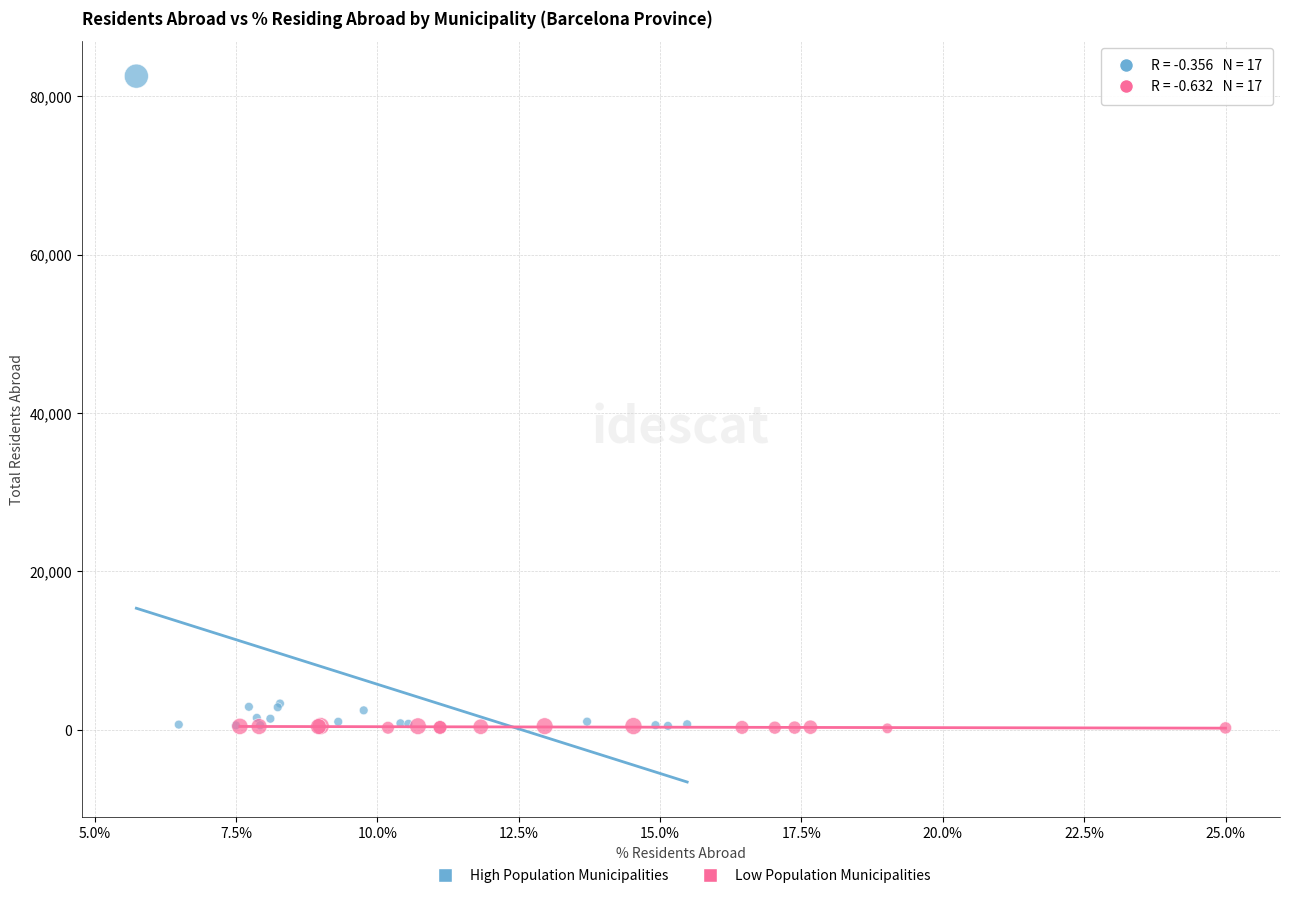

Which series has the largest Y range (max minus min)?

High Population Municipalities